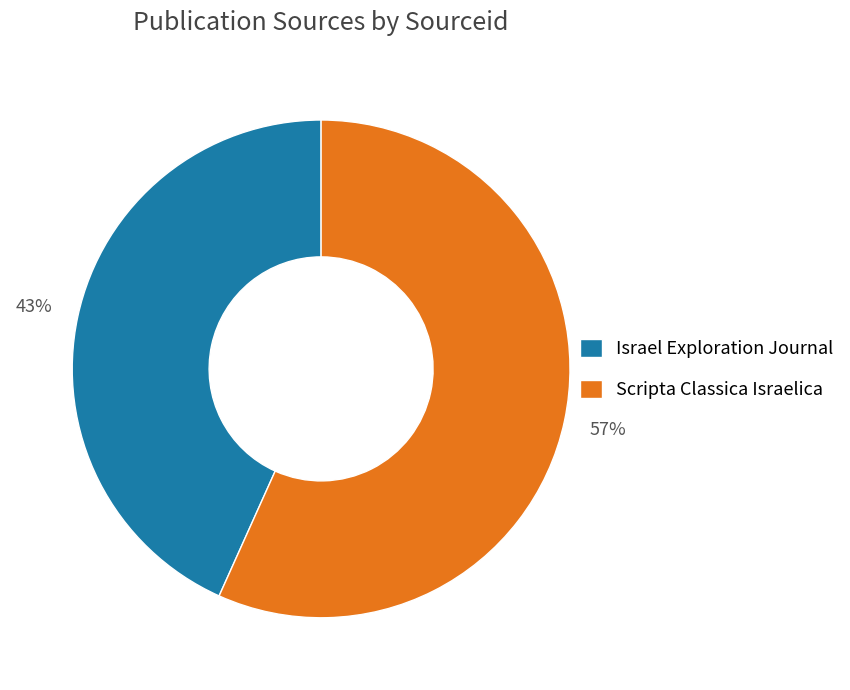

Which slice is the smallest?

Israel Exploration Journal